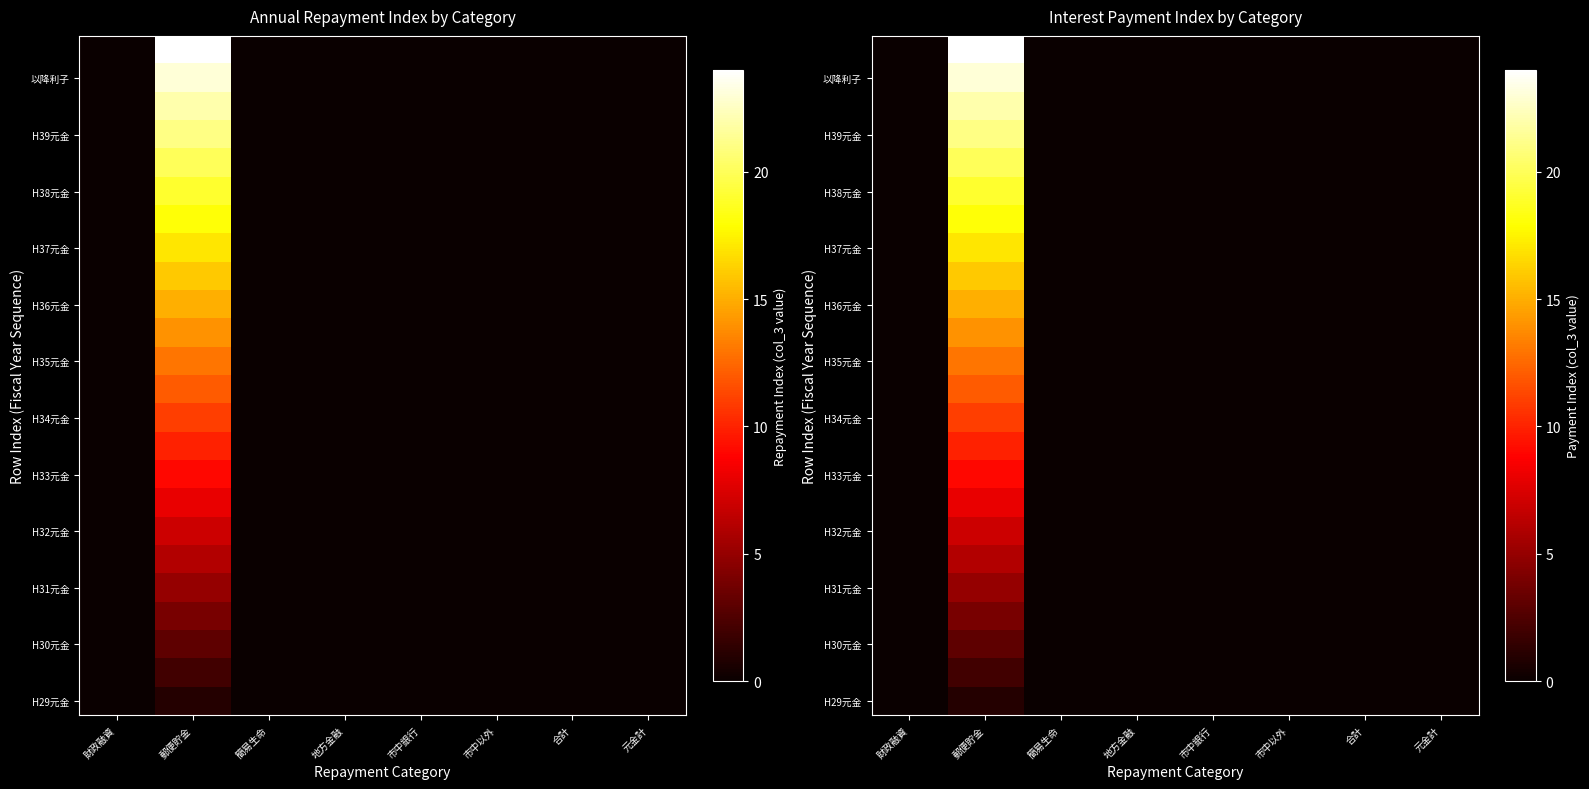

How many values in the H39元金 series exceed 0?

1